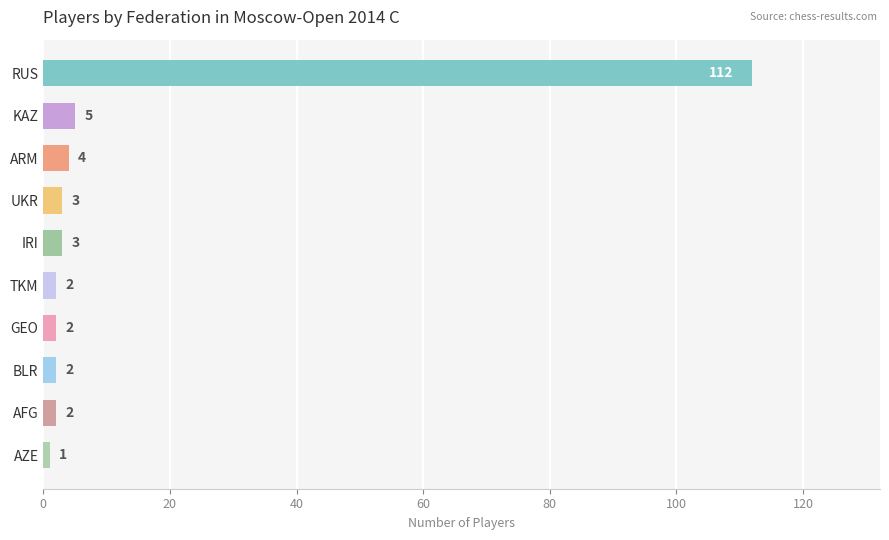

Which category has the lowest value across all series?

AZE